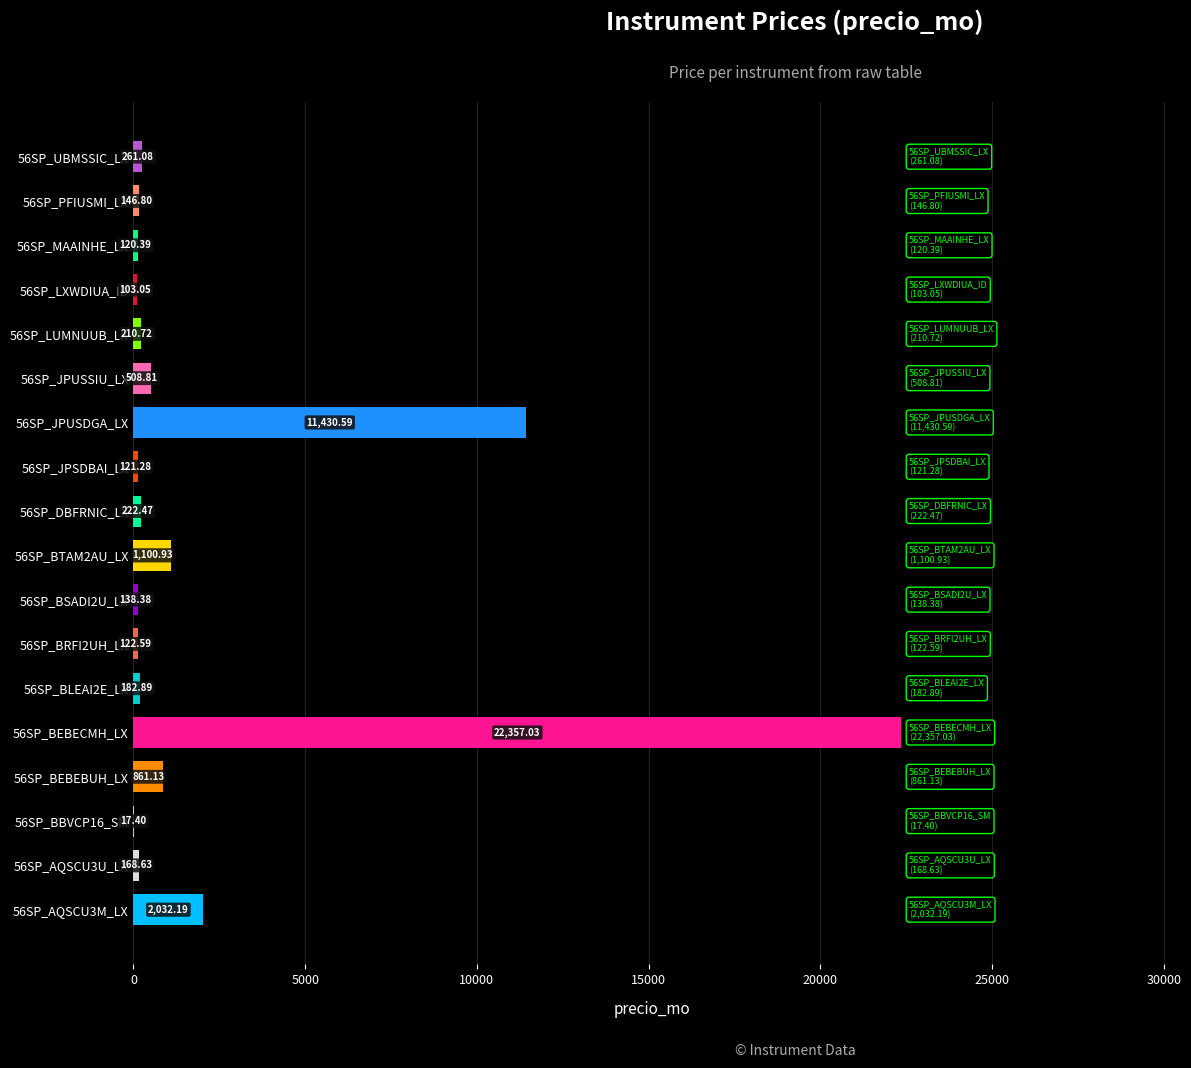

What is the sum of all values?

40106.4